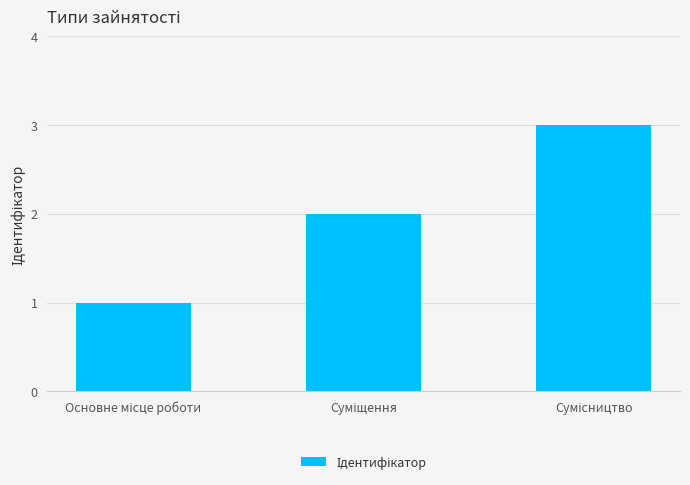

What is the sum of all values?

6